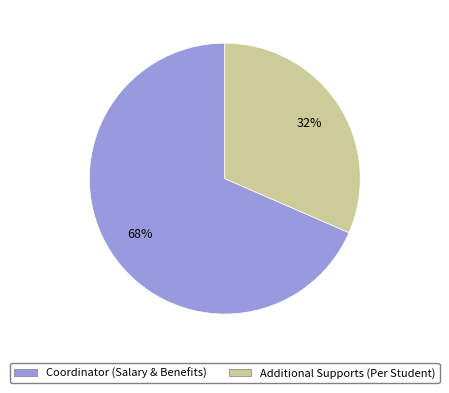

Rank the categories by value from lowest to highest.

Additional Supports (Per Student), Coordinator (Salary & Benefits)